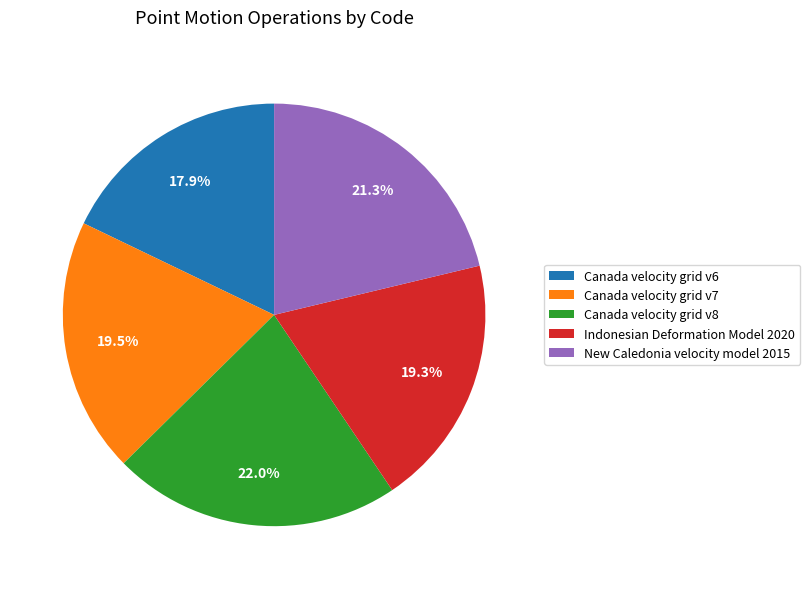

What portion of the pie excludes Canada velocity grid v6?

82.1%